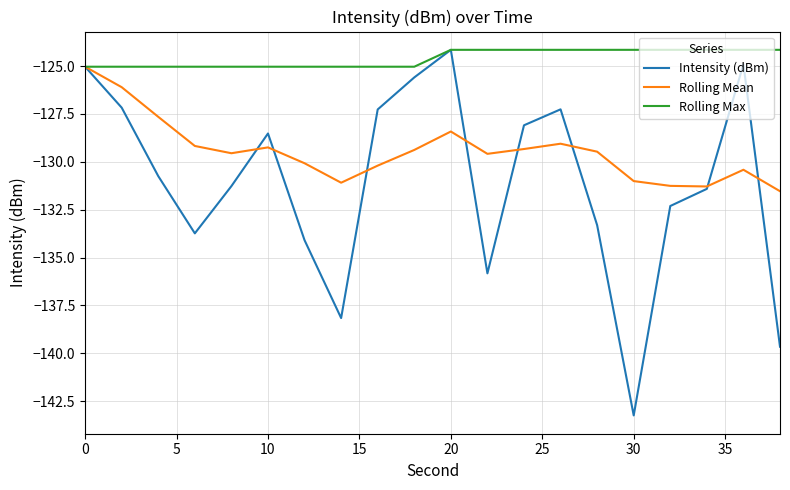

What is the smallest value displayed?

-143.2